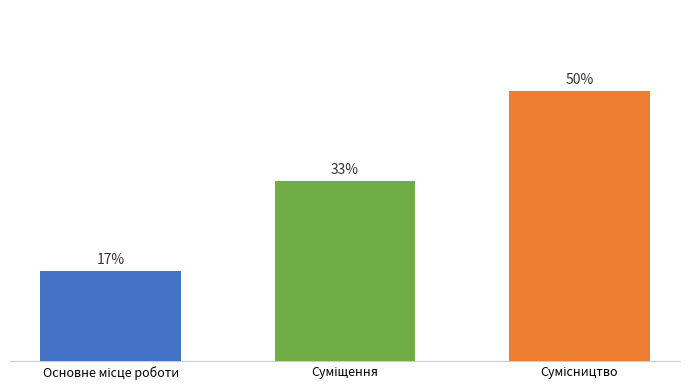

Are the bars horizontal?

No